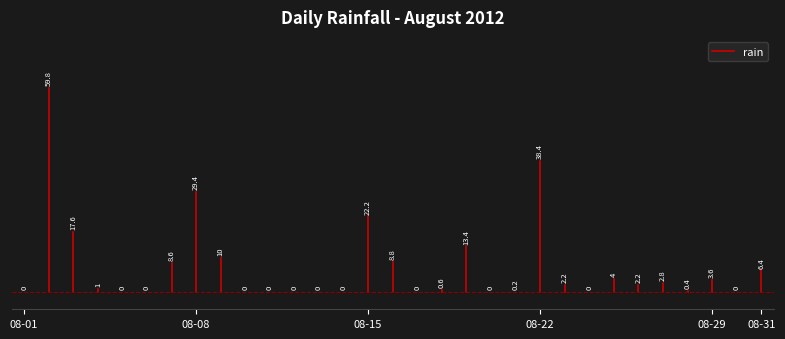

At which label is the value closest to 29?

2012-08-08